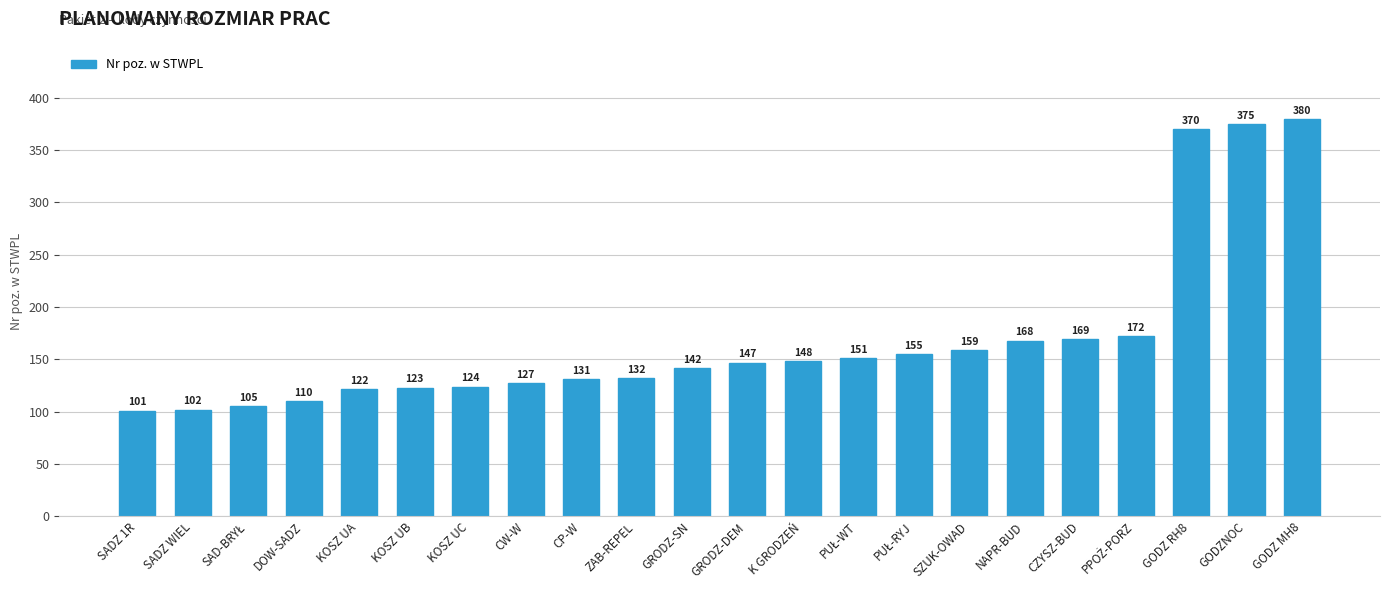

What is the change in value from GRODZ-SN to SZUK-OWAD?

+17